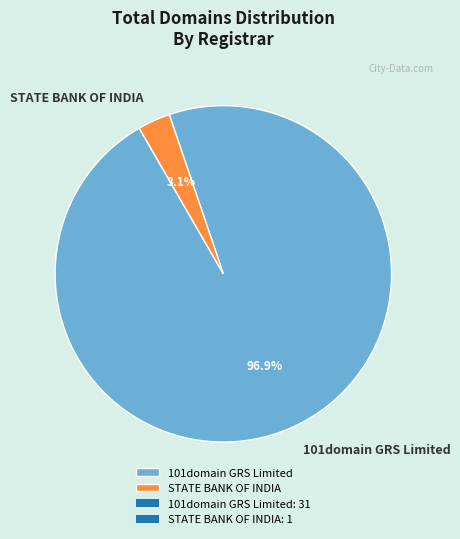

What percentage is the 101domain GRS Limited slice, to the nearest percent?

97%